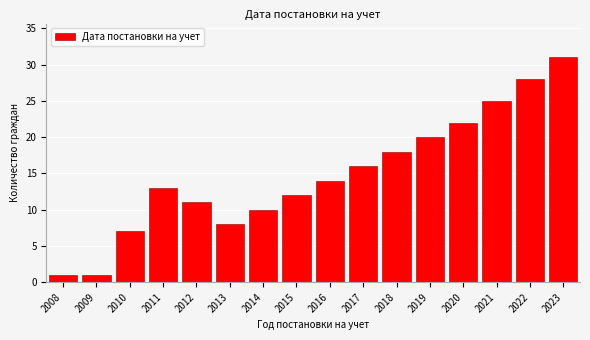

Reading left to right, extract all data points from this chart.

2008=1	2009=1	2010=7	2011=13	2012=11	2013=8	2014=10	2015=12	2016=14	2017=16	2018=18	2019=20	2020=22	2021=25	2022=28	2023=31